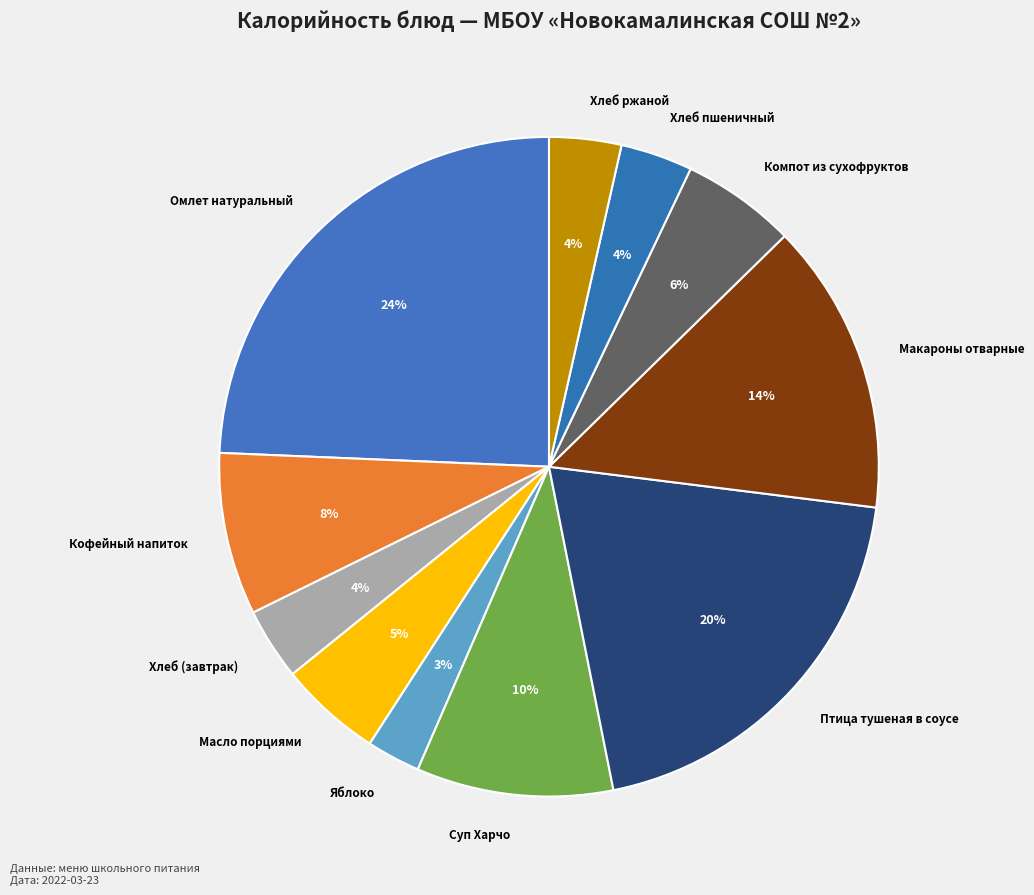

What percentage is the Макароны отварные slice, to the nearest percent?

14%